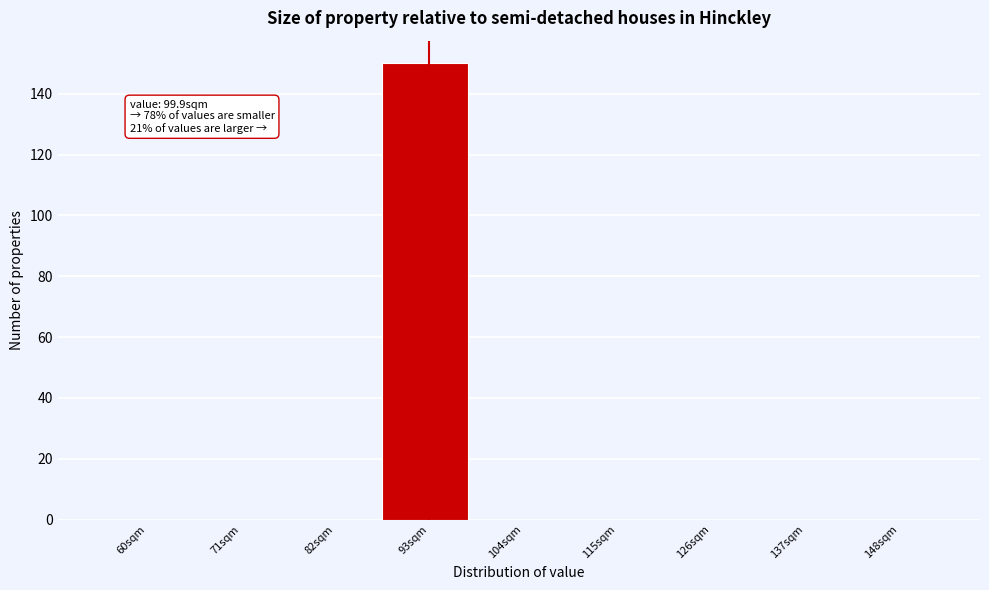

Reading right to left, transcribe all the data shown in this chart.

148sqm=0	137sqm=0	126sqm=0	115sqm=0	104sqm=0	93sqm=150	82sqm=0	71sqm=0	60sqm=0